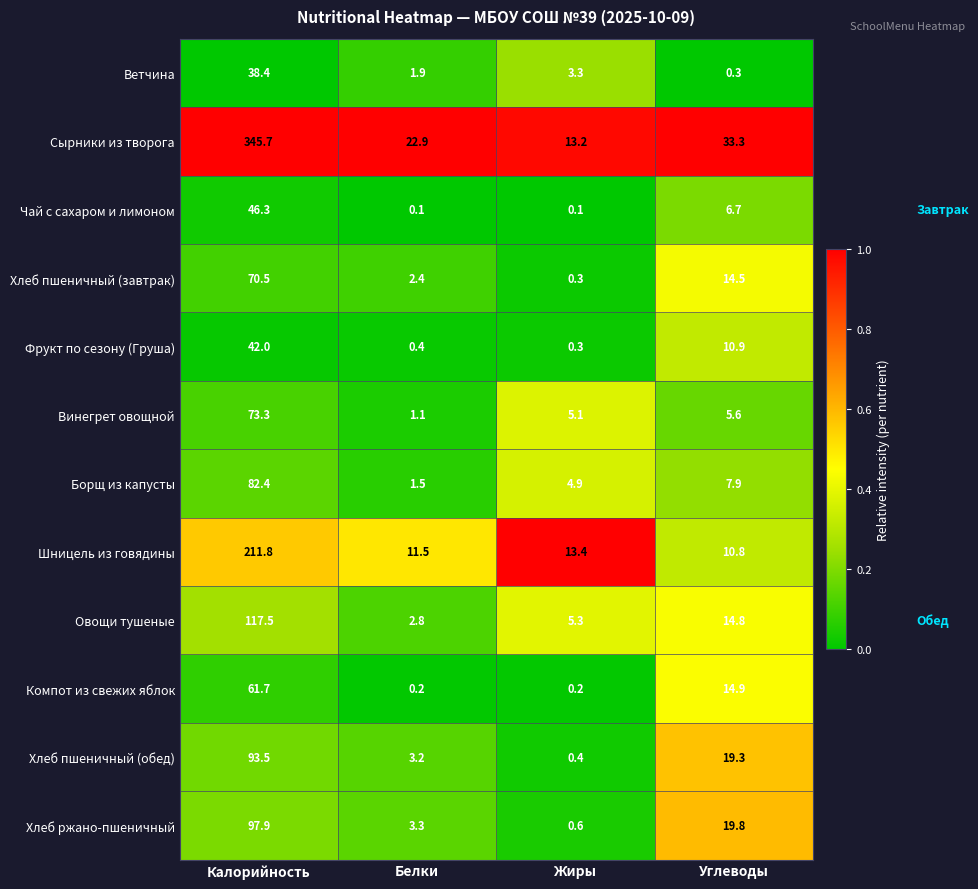

What is the sum of all Борщ из капусты values?

96.7